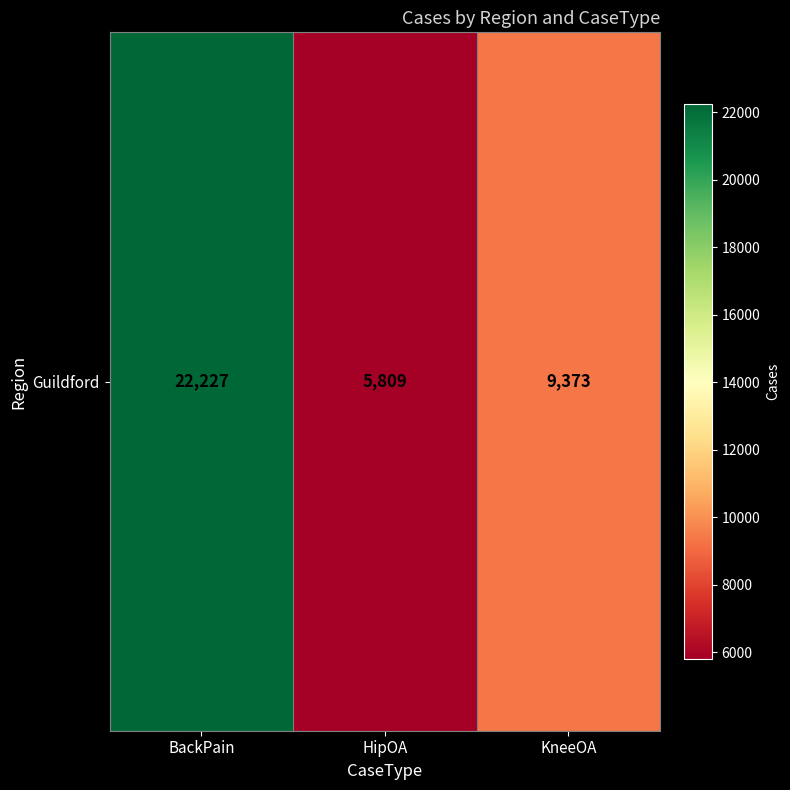

How many values exceed 9373?

1